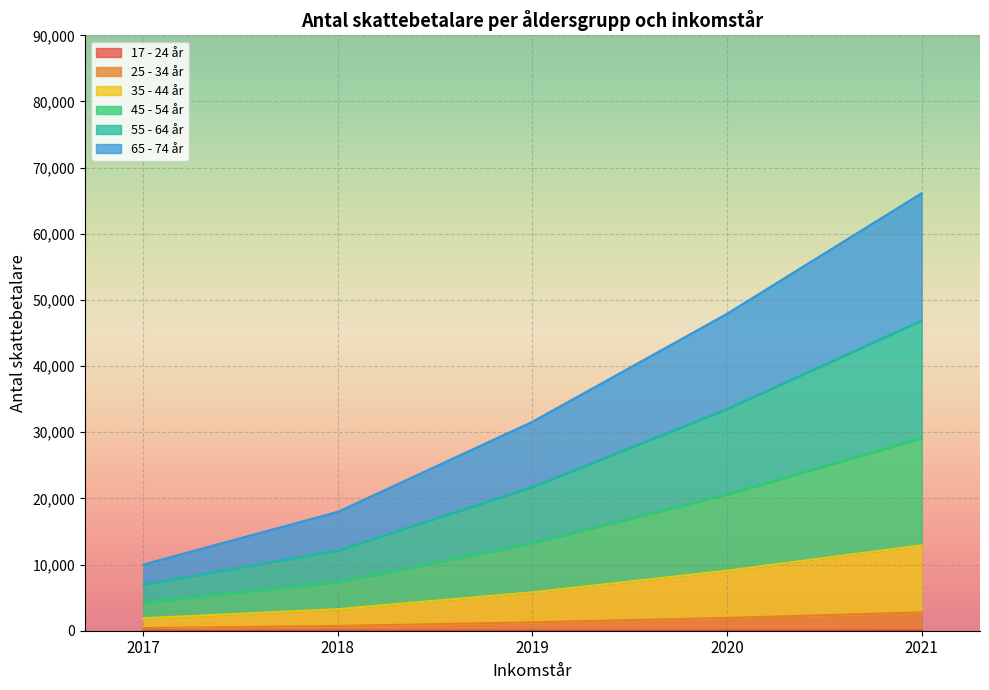

At which category is the sum across all series the highest?

2021